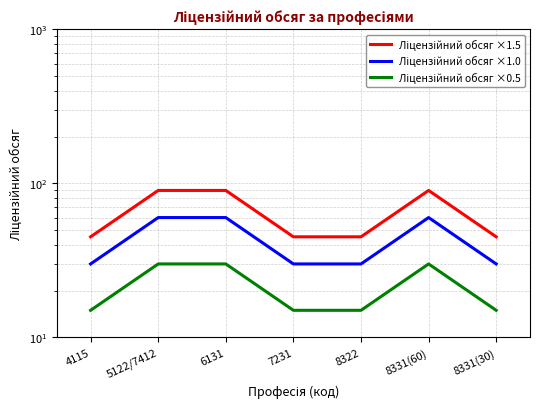

True or false: Ліцензійний обсяг ×1.0 and Ліцензійний обсяг ×1.5 cross at least once.

False